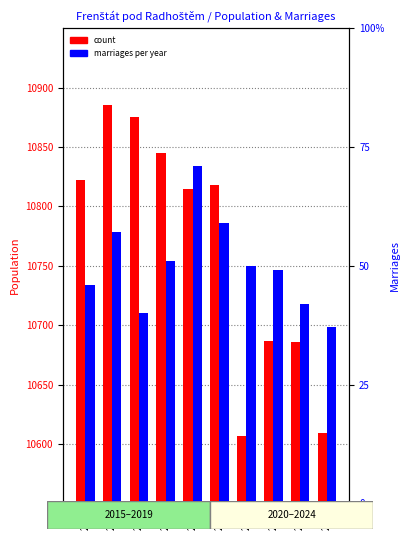

Is the value of marriages per year at 2024 greater than the value of count at 2018?

No